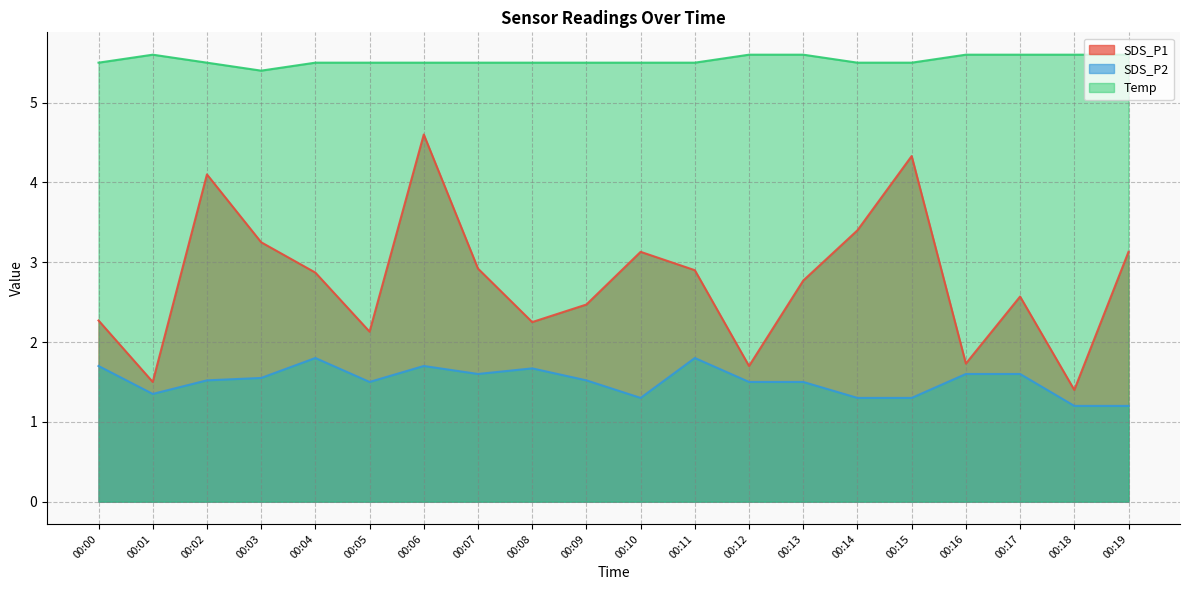

Reading left to right, transcribe all the data shown in this chart.

SDS_P1: 2.3	1.5	4.1	3.2	2.9	2.1	4.6	2.9	2.2	2.5	3.1	2.9	1.7	2.8	3.4	4.3	1.7	2.6	1.4	3.1
SDS_P2: 1.7	1.4	1.5	1.6	1.8	1.5	1.7	1.6	1.7	1.5	1.3	1.8	1.5	1.5	1.3	1.3	1.6	1.6	1.2	1.2
Temp: 5.5	5.6	5.5	5.4	5.5	5.5	5.5	5.5	5.5	5.5	5.5	5.5	5.6	5.6	5.5	5.5	5.6	5.6	5.6	5.6